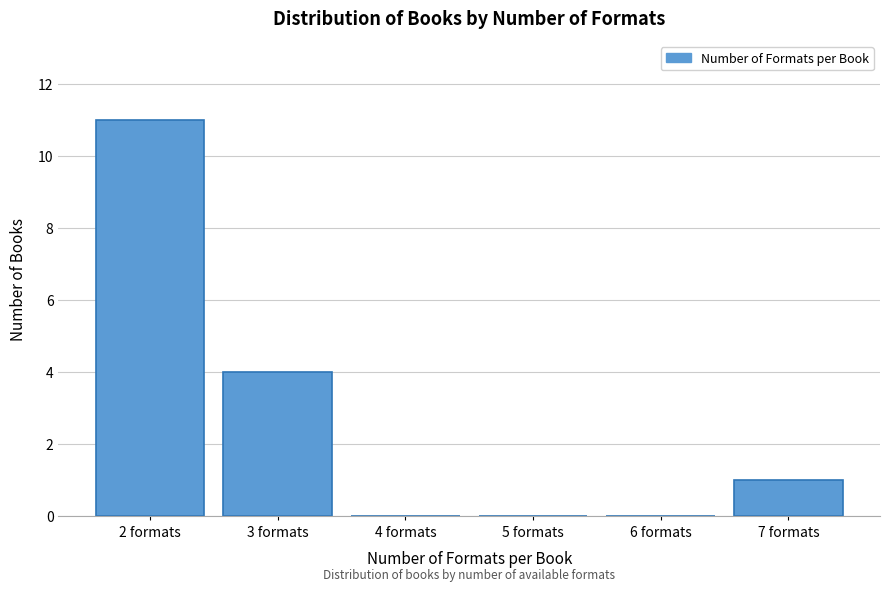

Reading left to right, transcribe all the data shown in this chart.

2 formats=11	3 formats=4	4 formats=0	5 formats=0	6 formats=0	7 formats=1